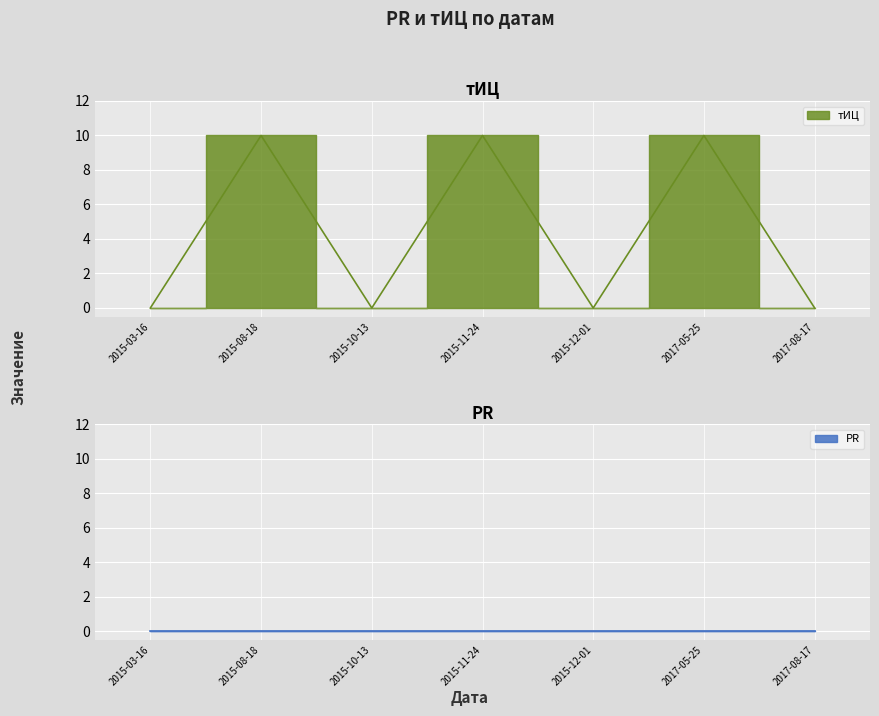

What is the difference between the values at 2015-11-24 and 2017-08-17?

10